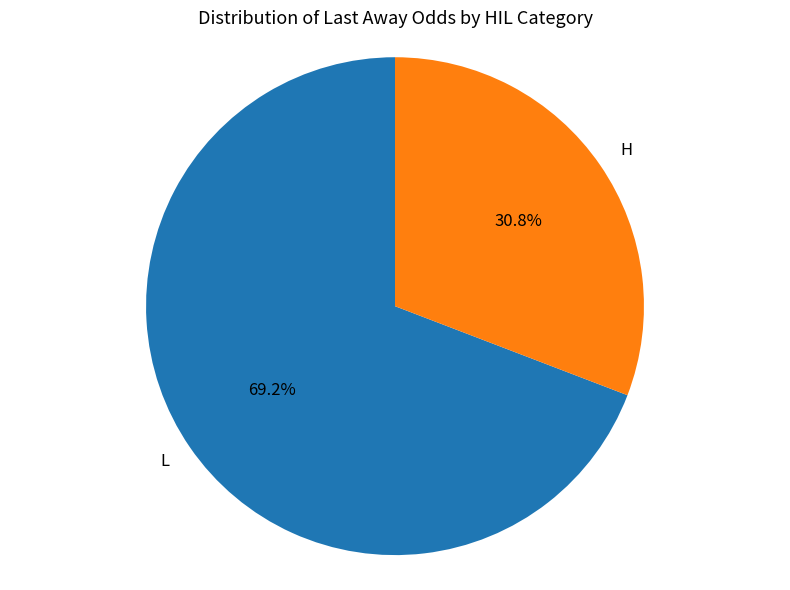

Which slice is the smallest?

H